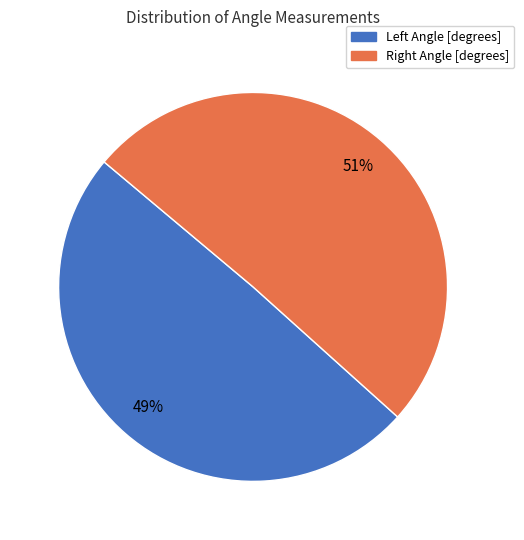

What is the majority slice?

Right Angle [degrees]